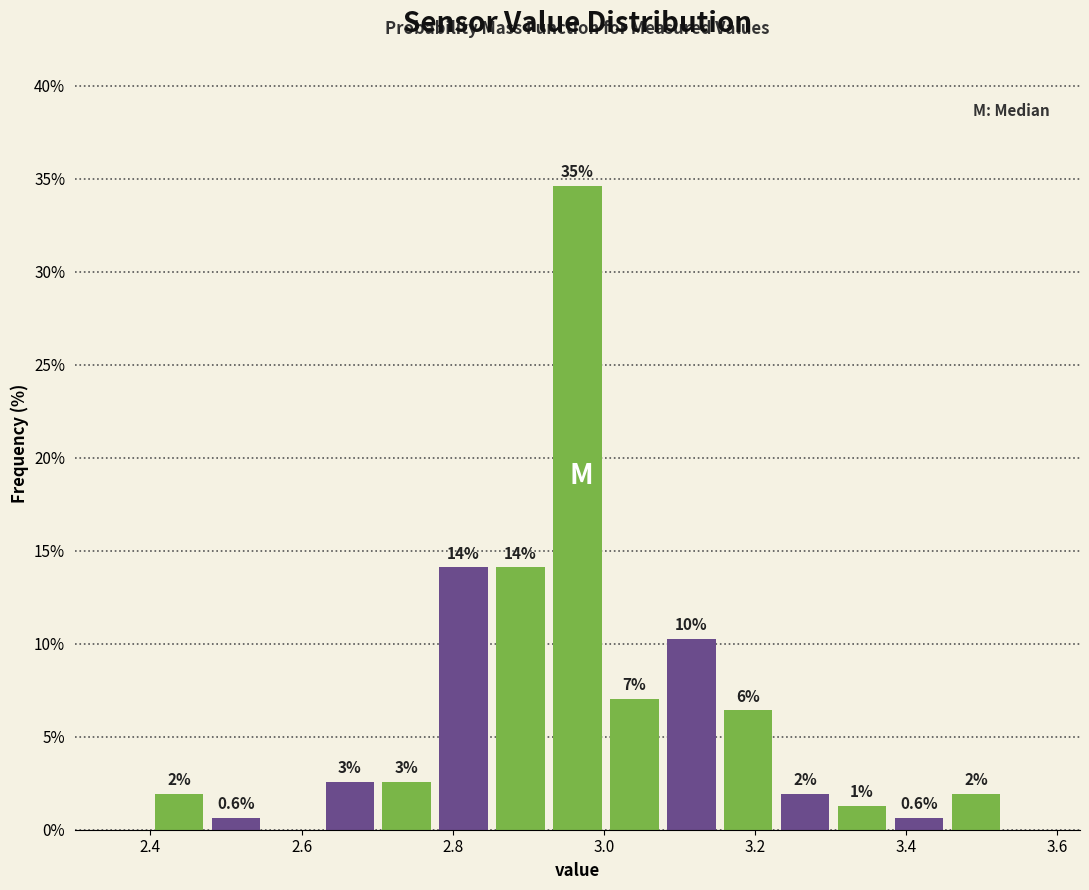

Read against the x-axis, roughly where is the centre of the tallest bar?

2.96